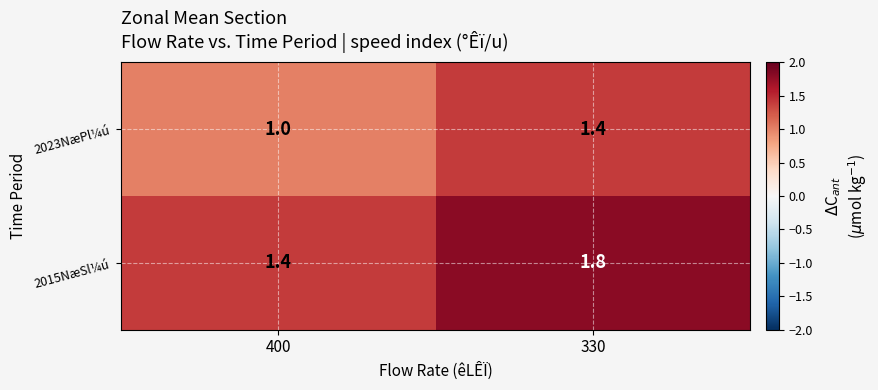

What is the difference between the highest and lowest values at 400?

0.4